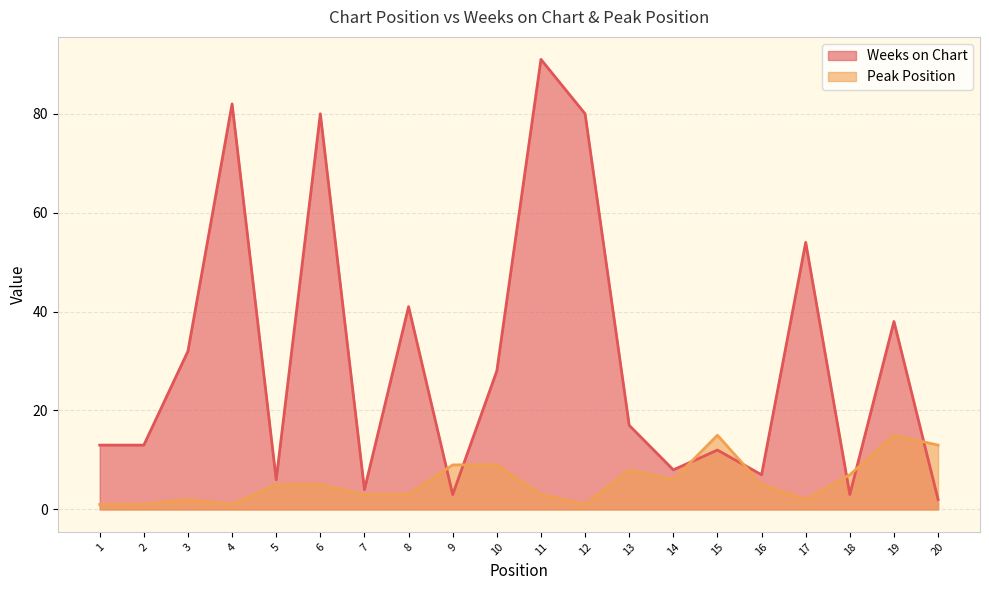

List the series in order of their overall mean, highest first.

Weeks on Chart, Peak Position